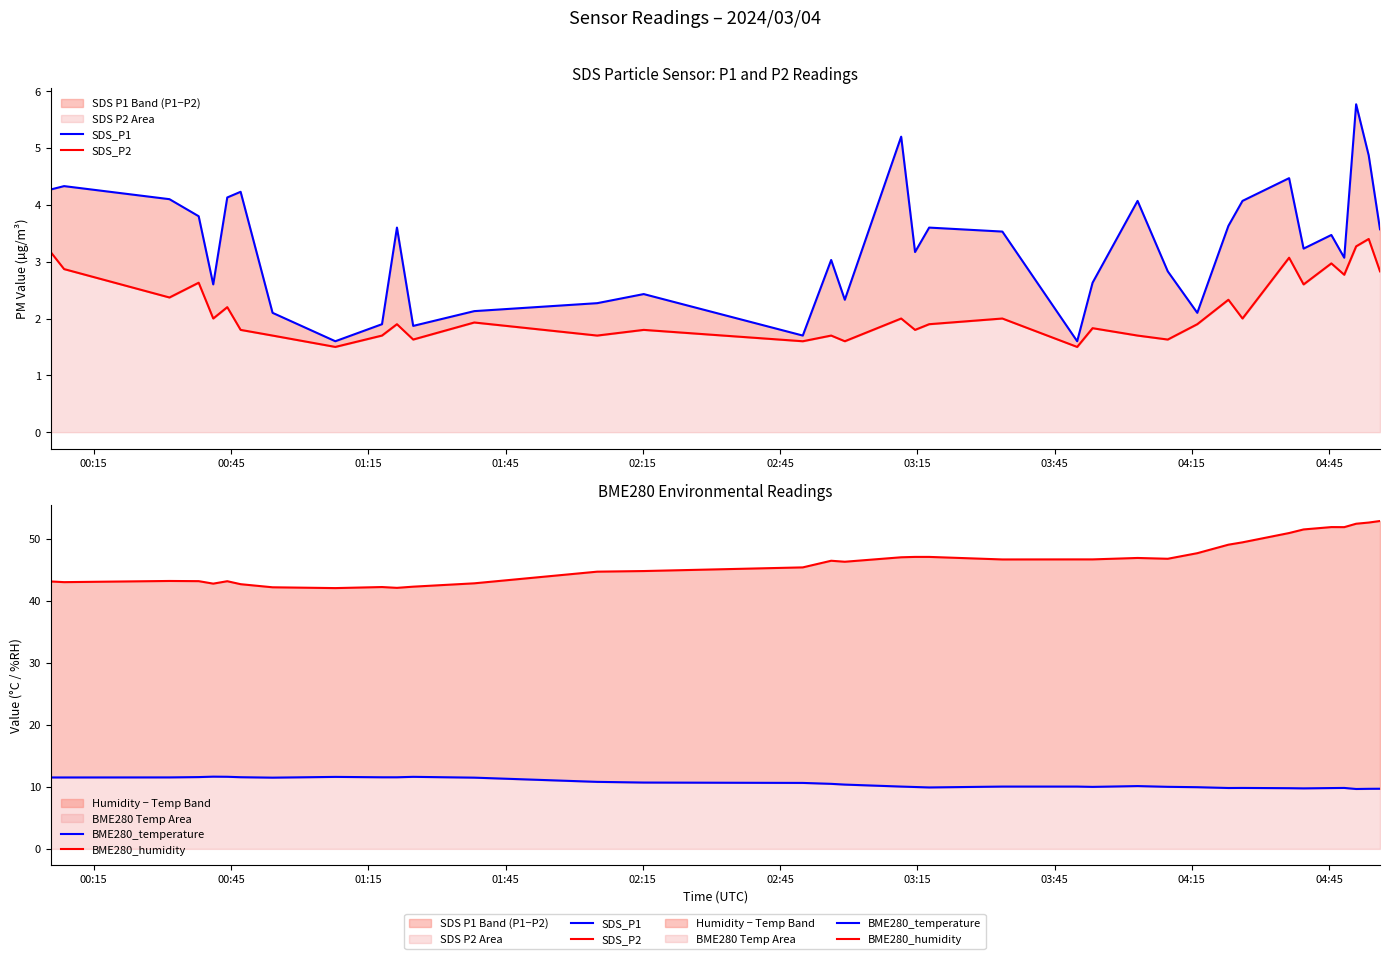

Which series has the largest total across all categories?

BME280_humidity